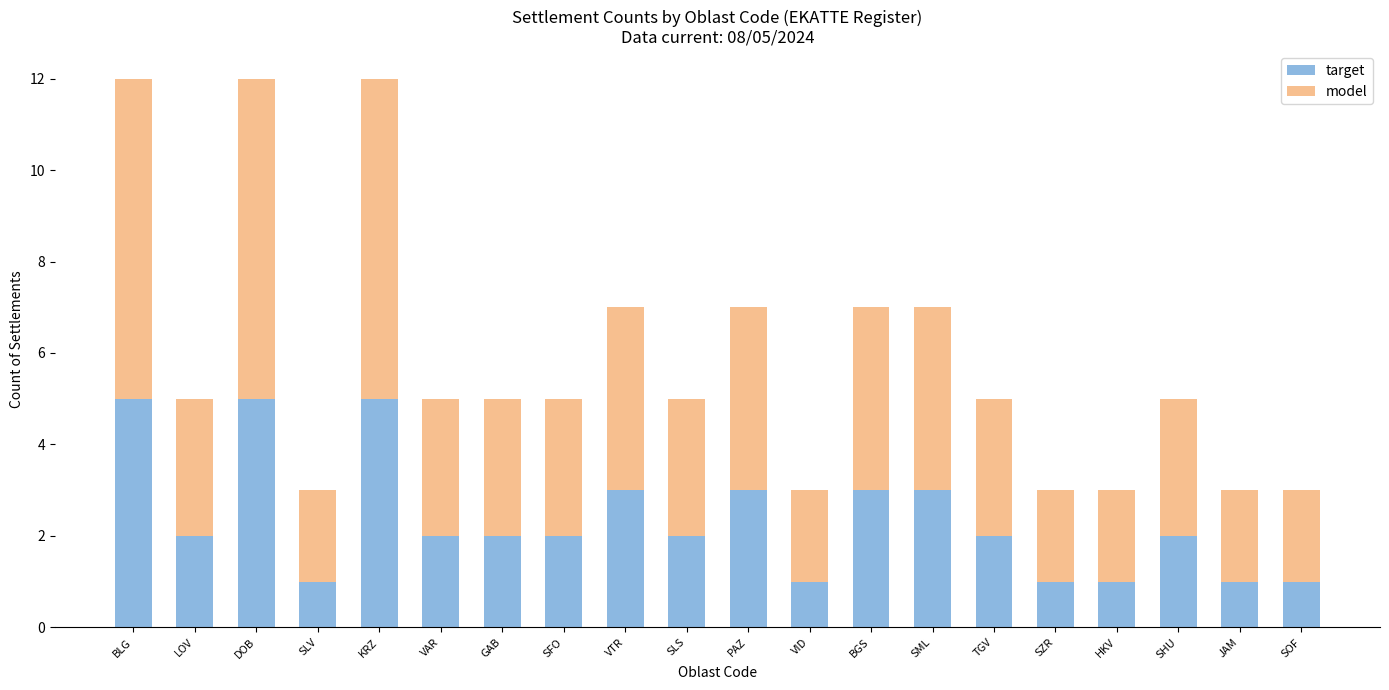

What is the maximum value for target?

5